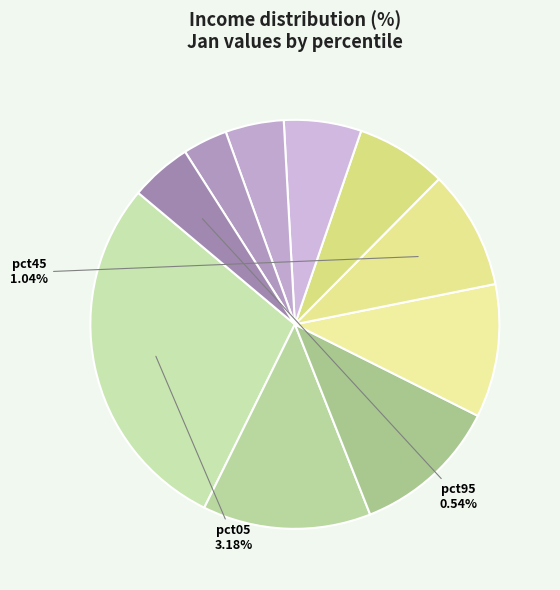

The pct45 slice represents 9% of the pie. True or false?

True